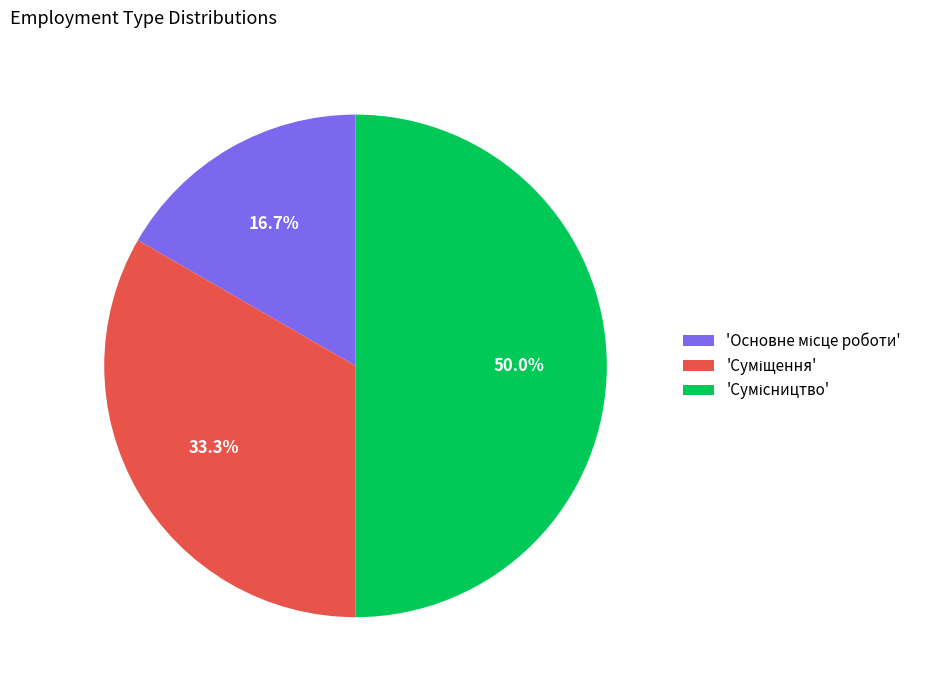

How many slices are in this pie chart?

3